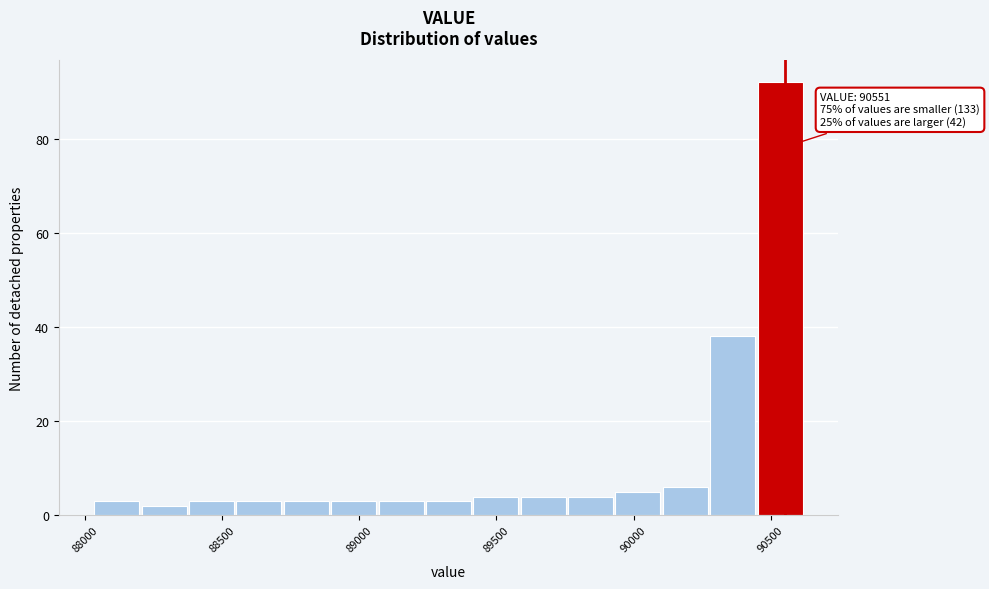

Around what value on the x-axis is the tallest bar? Give the approximate position of its centre, as read against the axis.

90550